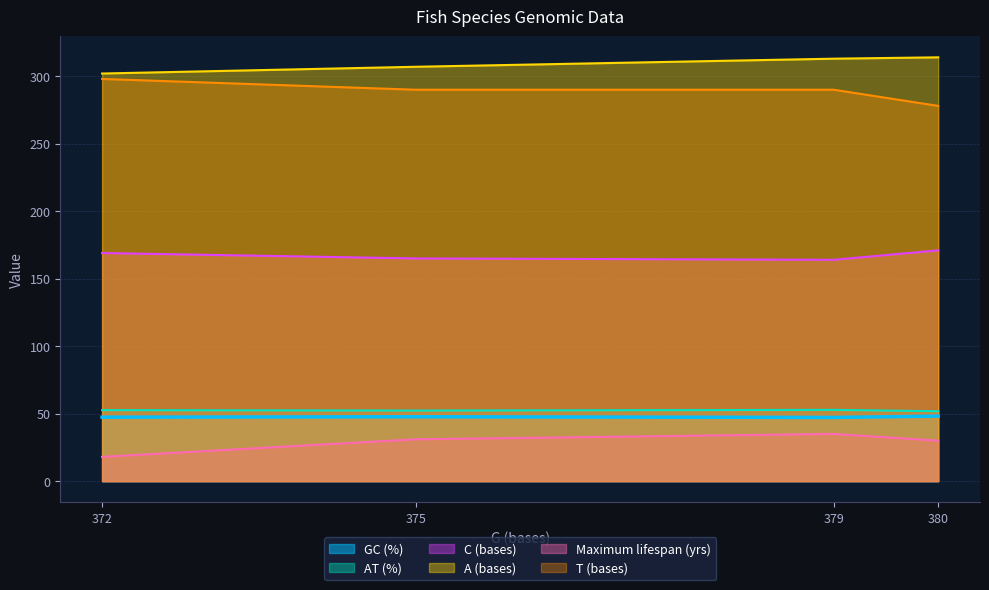

How many lines are shown in the chart?

6